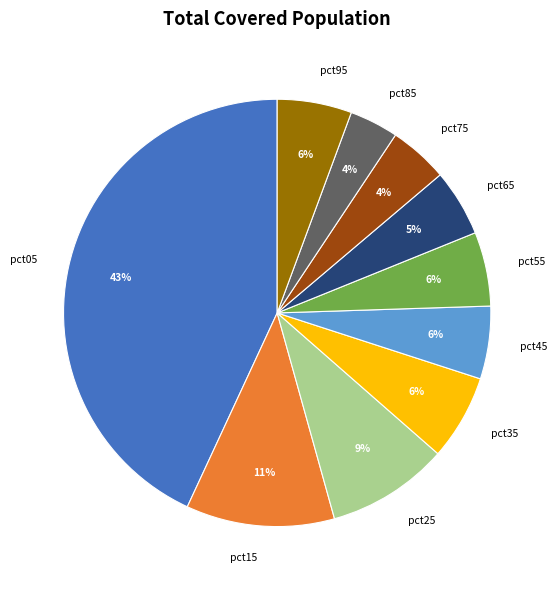

Combined, do pct95 and pct85 account for over 50%?

No